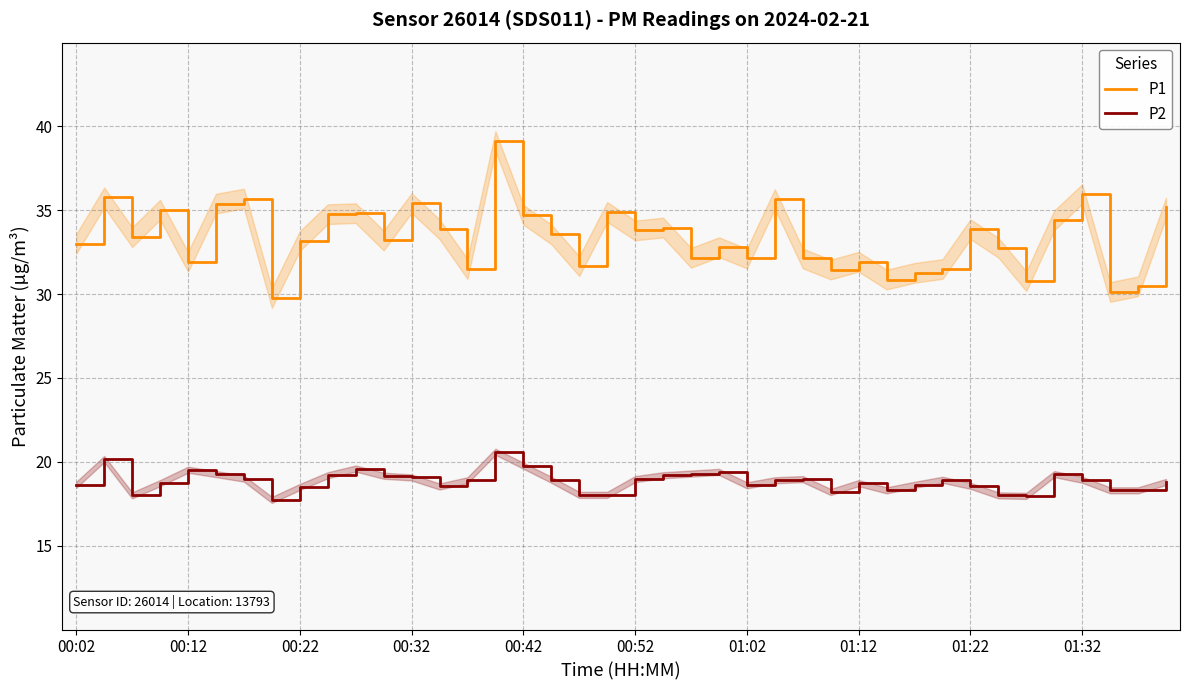

What is the difference between the maximum and minimum values in the P1 series?

9.4